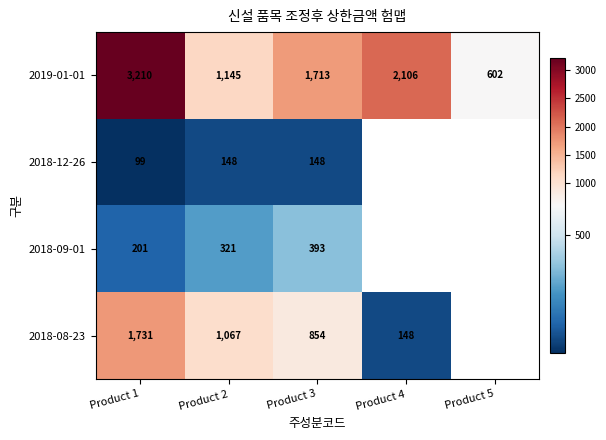

What is the difference between the 2018-08-23 values at Product 4 and Product 1?

1583